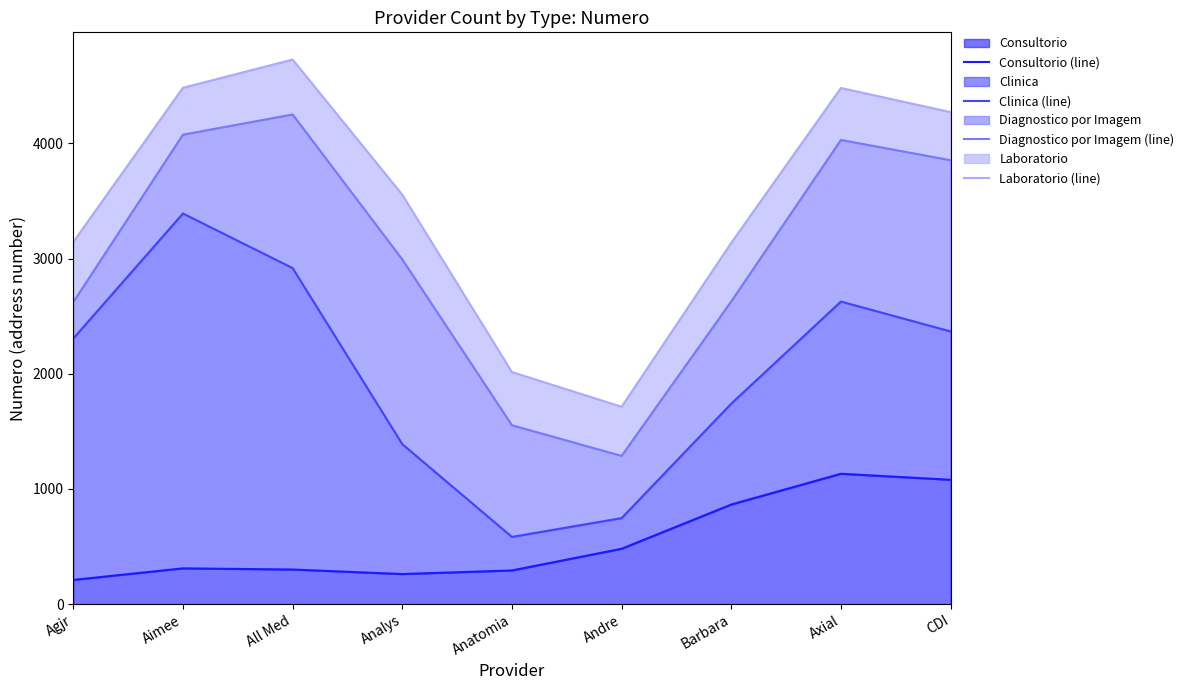

At how many categories does at least one series exceed 2061?

7